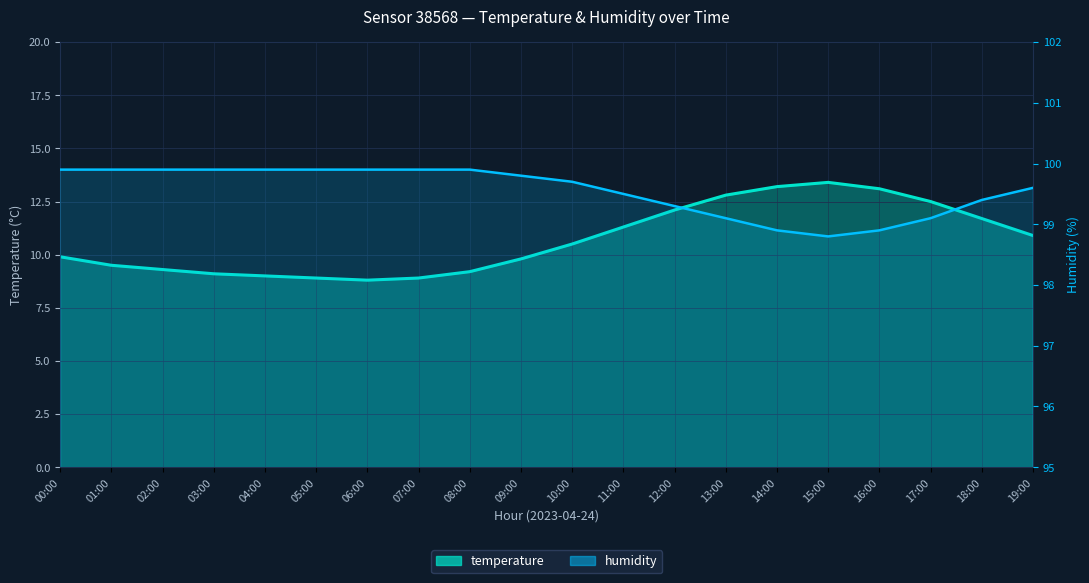

How many values in the temperature series are below 10?

10